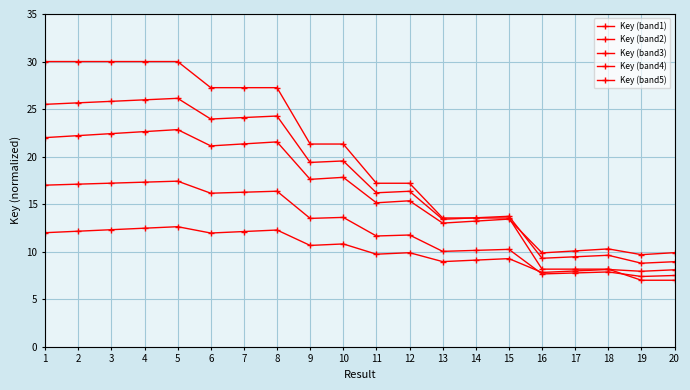

How many values in the Key (band1) series exceed 21?

10